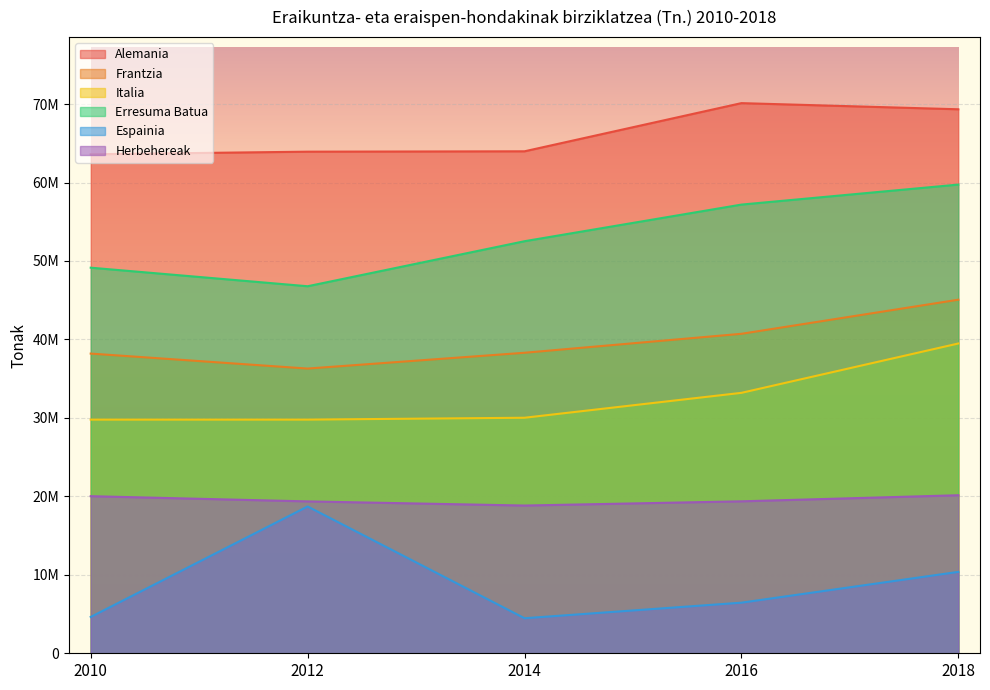

The Erresuma Batua series shows 52516966 at 2014. True or false?

True